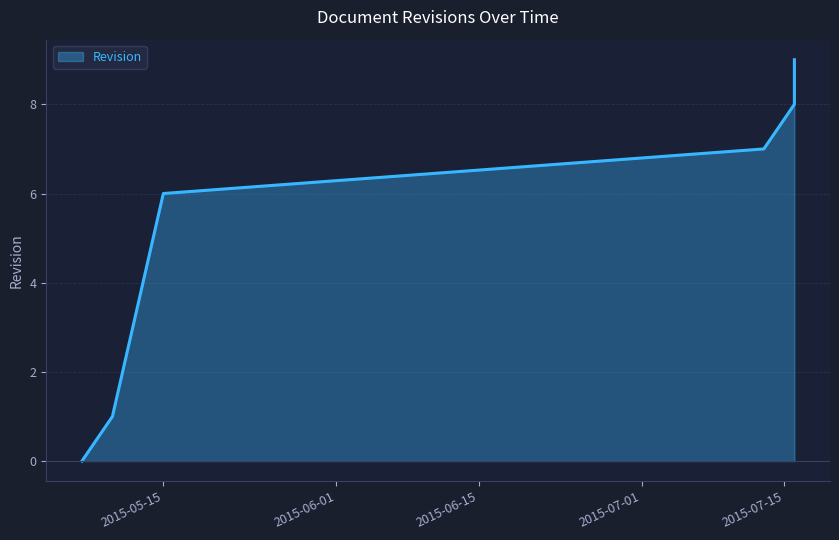

Reading left to right, list all the values displayed in this chart.

2015-05-07=0	2015-05-10=1	2015-05-11=2	2015-05-12=3	2015-05-13=4	2015-05-14=5	2015-05-15=6	2015-07-13=7	2015-07-16=8	2015-07-16=9